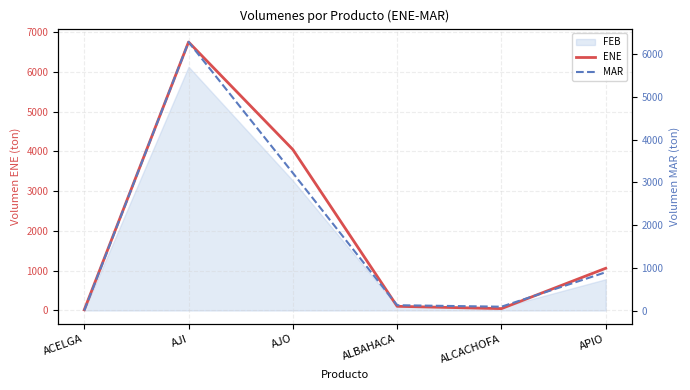

The MAR series shows 38 at ALBAHACA. True or false?

False